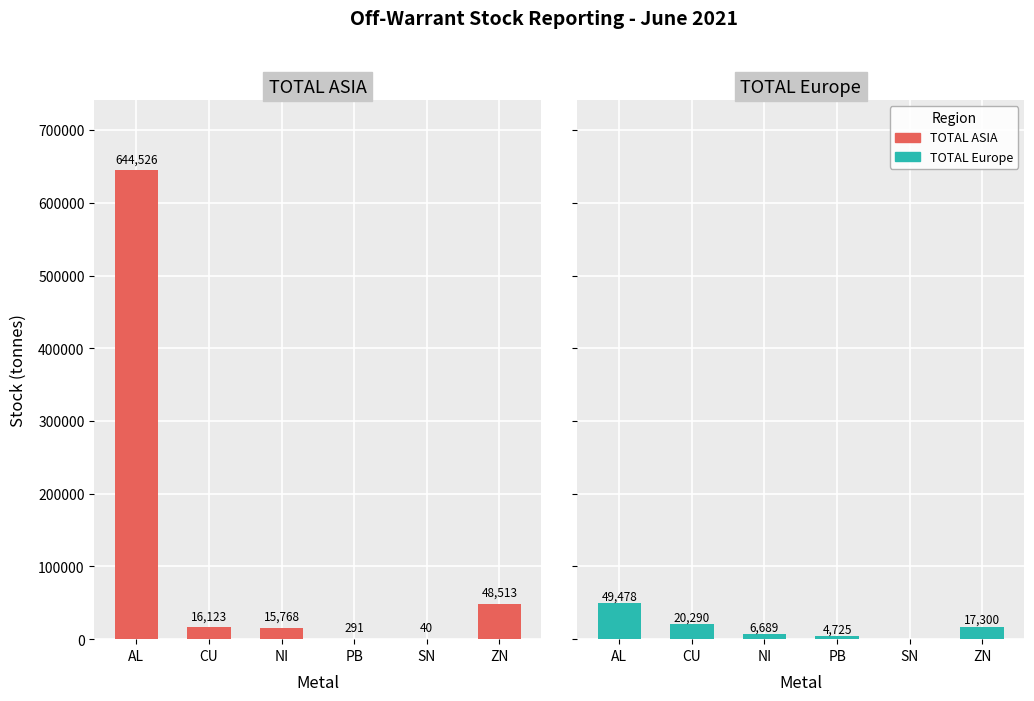

Which category has the highest value in the TOTAL Europe series?

AL